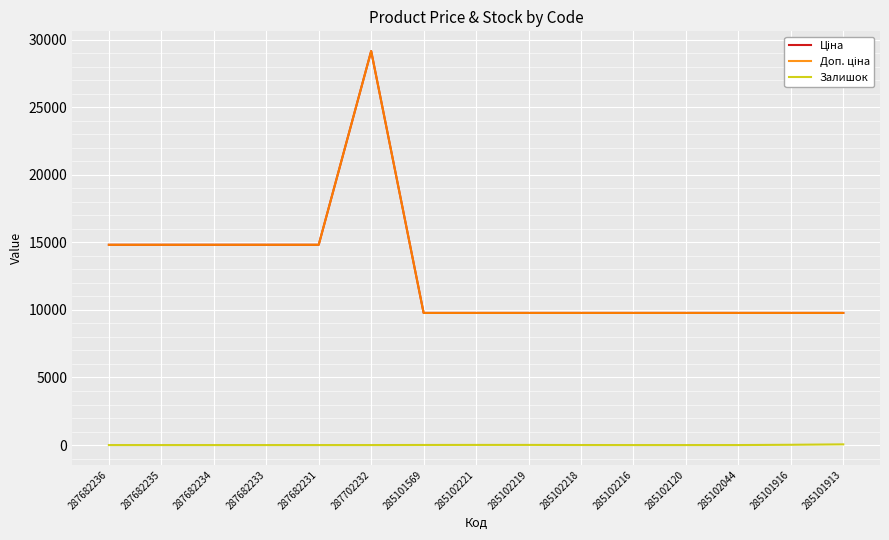

Does the chart have visible grid lines?

Yes